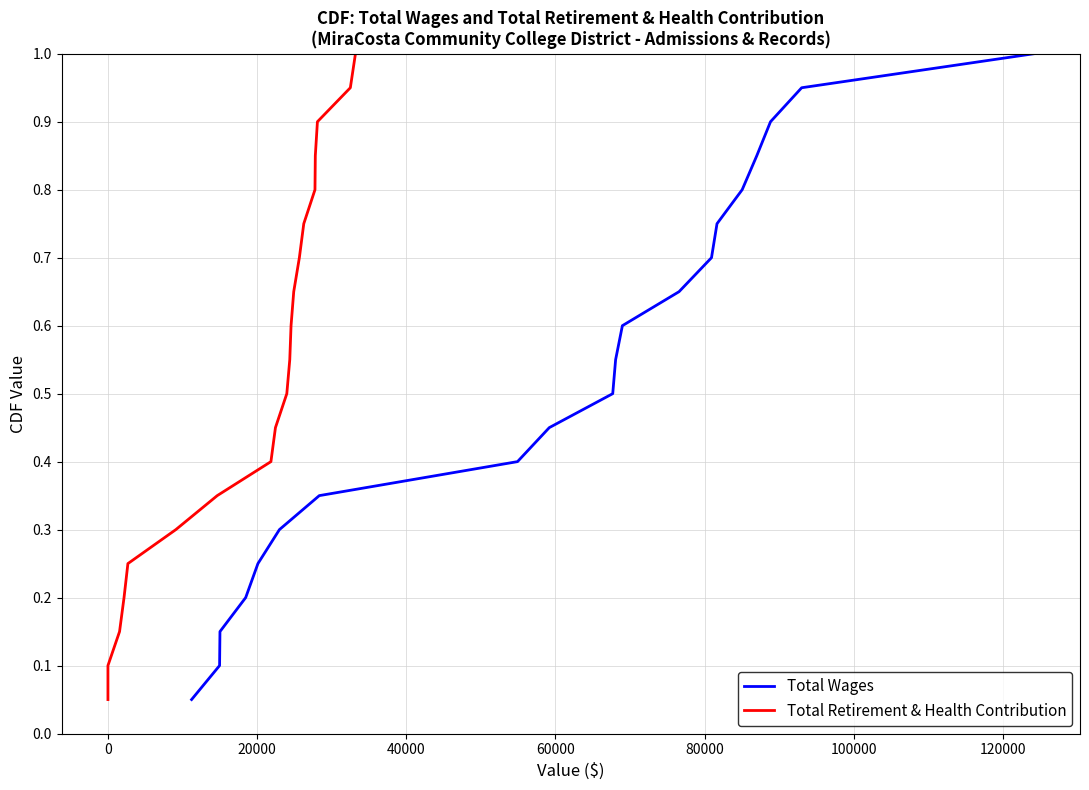

At 100000, list the series in order from largest to smallest.

Total Wages, Total Retirement & Health Contribution